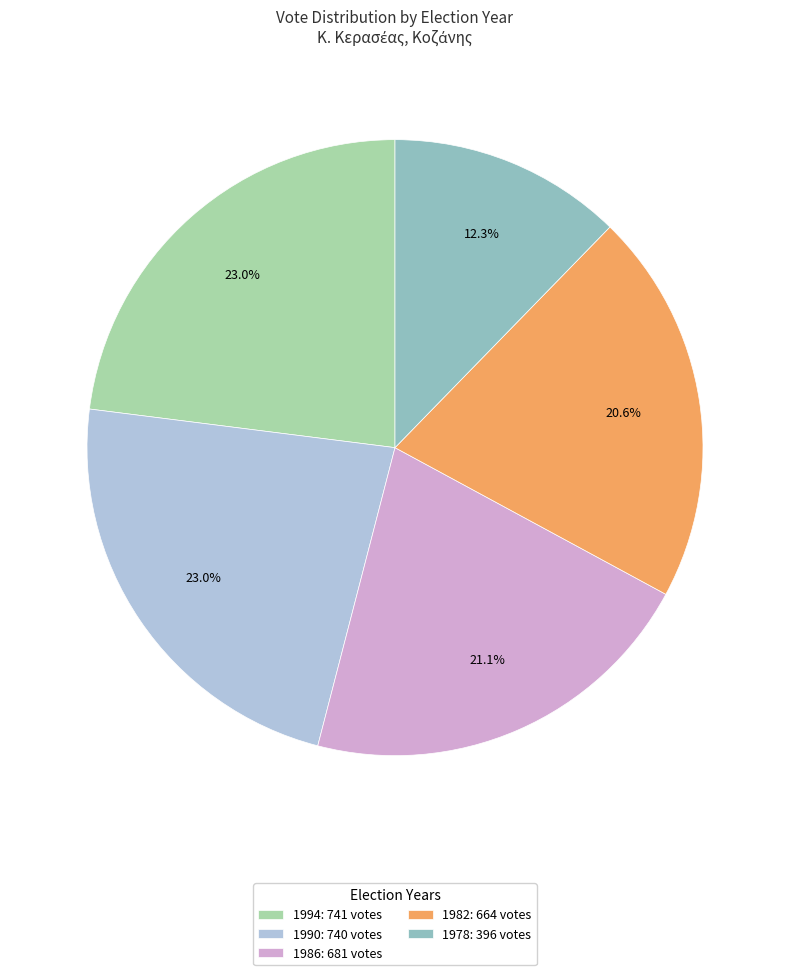

To the nearest percent, what portion does 1986 represent?

21%